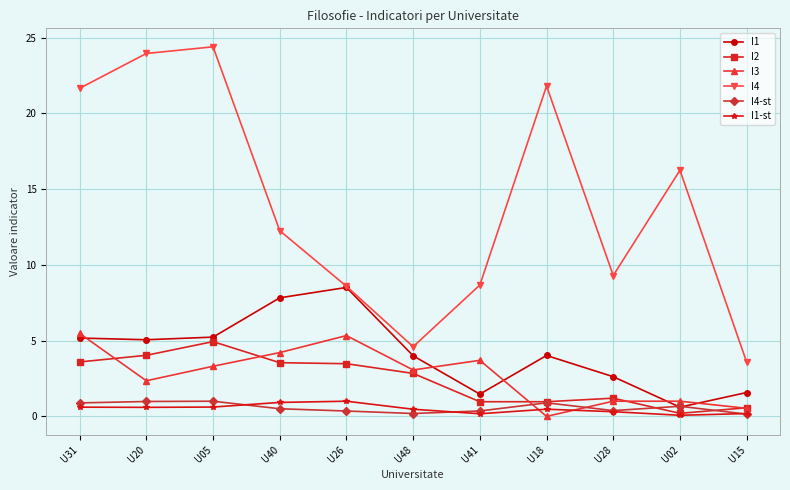

True or false: I1-st has more than 0 interior local peaks.

True